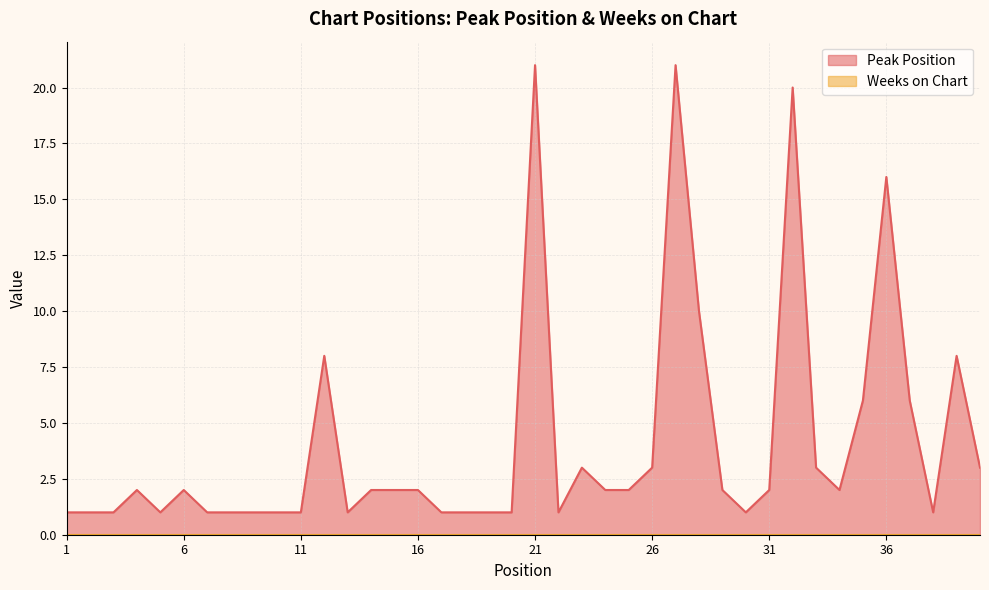

What is the value of the 8th point from the left?

1